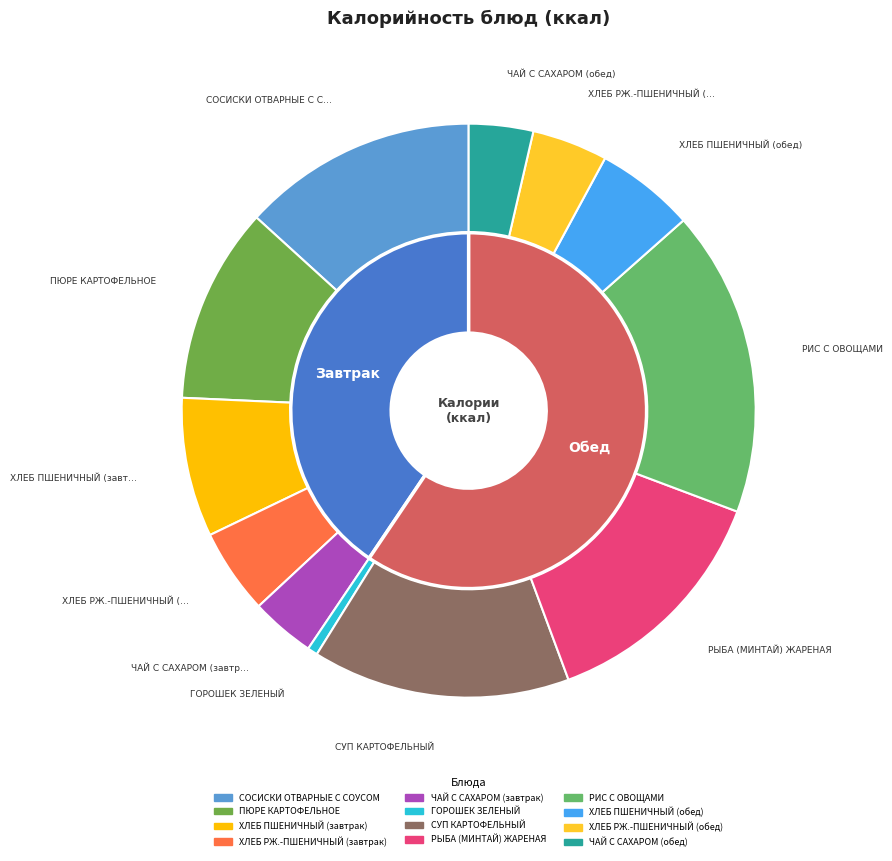

How many slices are in this pie chart?

12